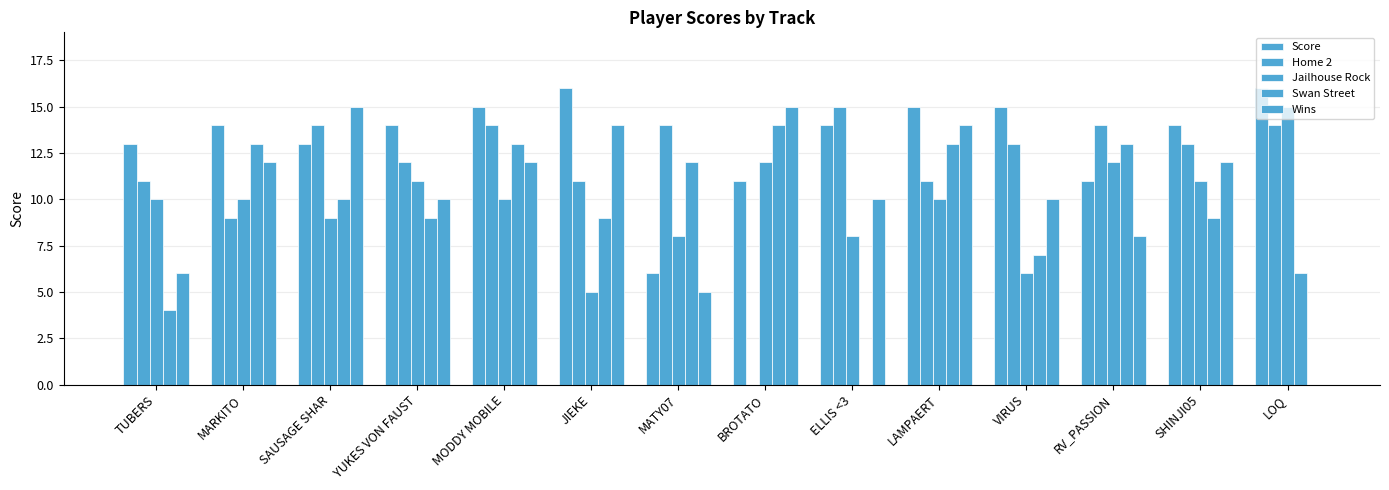

Between TUBERS and RV_PASSION, which series saw the biggest shift?

Swan Street